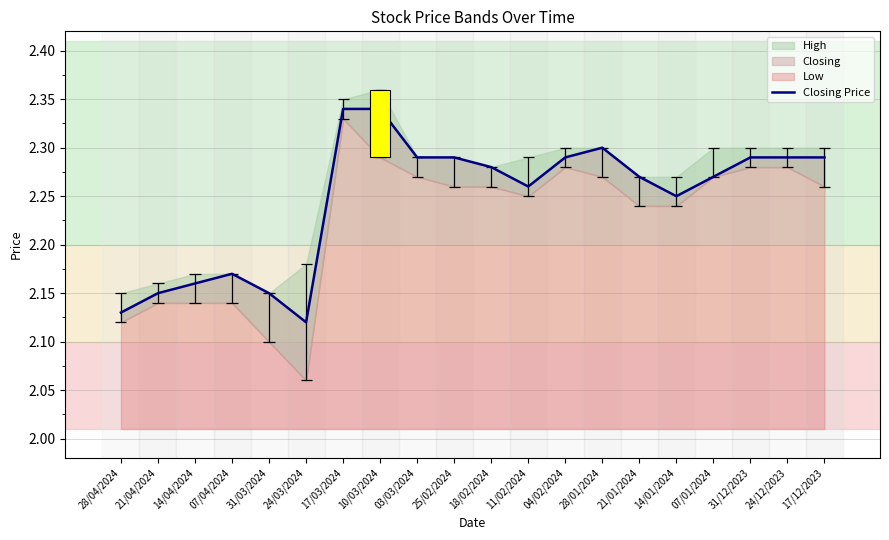

What is the minimum value shown in the chart?

2.1